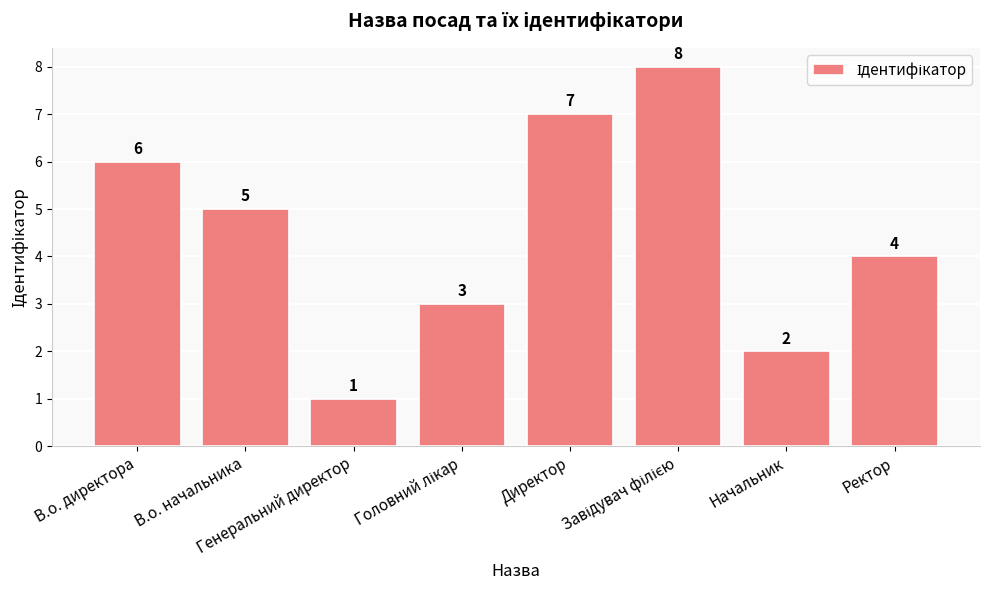

The chart shows a value of 8 at В.о. директора. True or false?

False